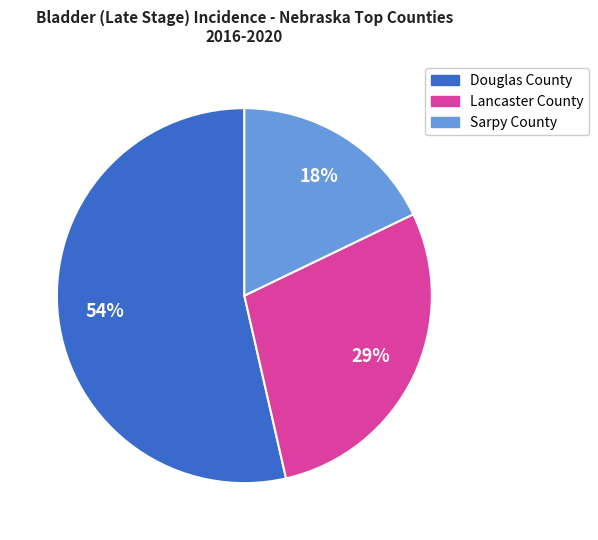

Combined, do Douglas County and Sarpy County account for over 50%?

Yes